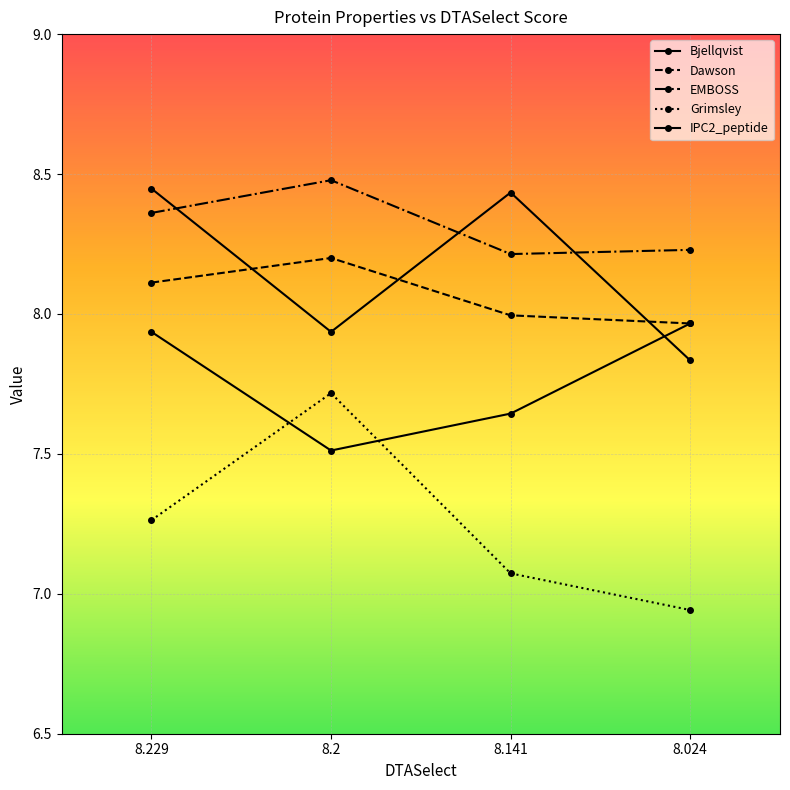

True or false: IPC2_peptide has more than 1 interior local peaks.

False